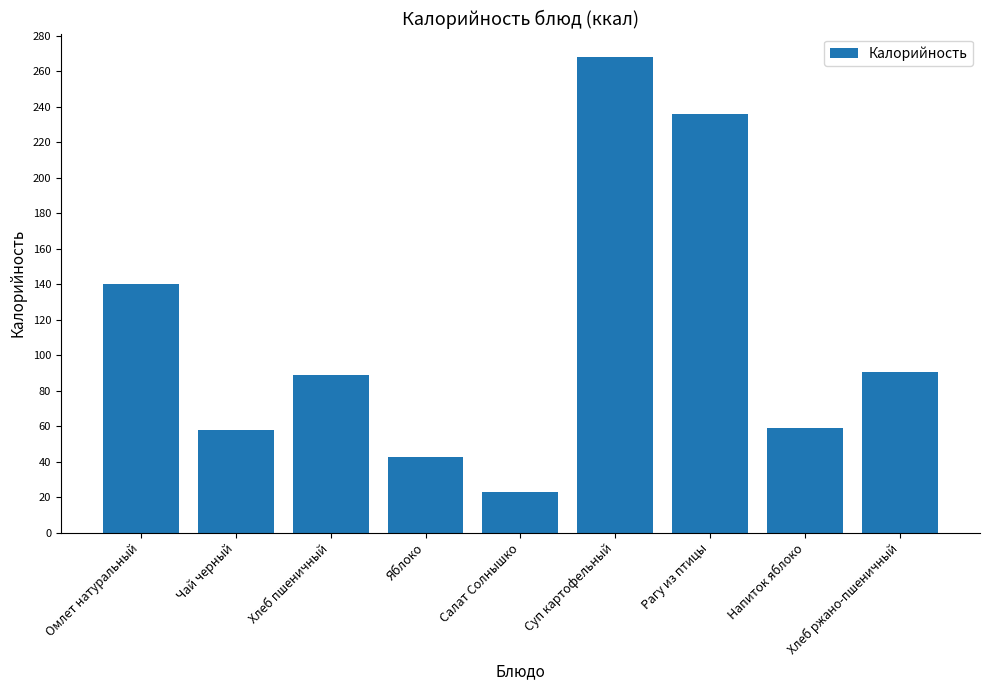

True or false: the data shows 13.2 at Чай черный.

False